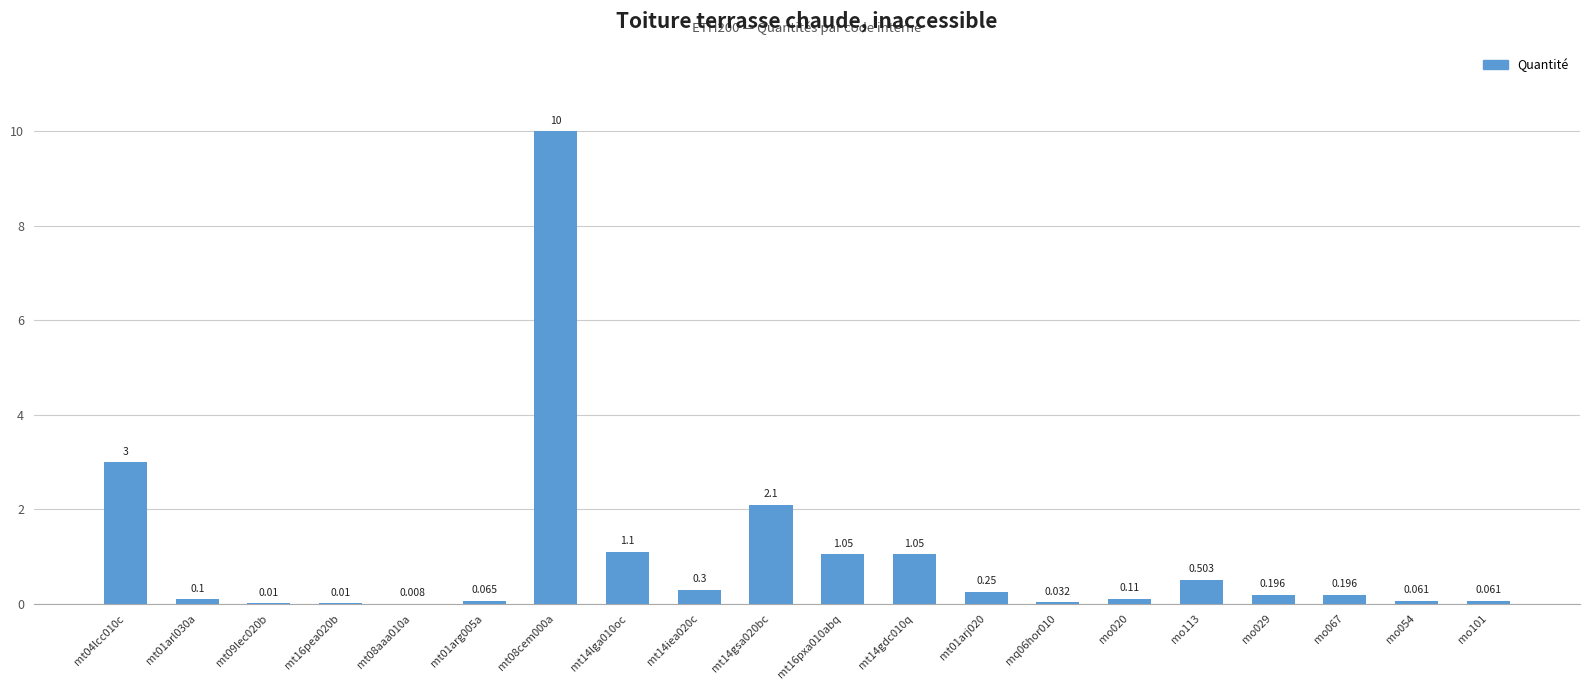

Reading left to right, what are all the values shown in this chart?

mt04lcc010c=3.0	mt01arl030a=0.1	mt09lec020b=0.0	mt16pea020b=0.0	mt08aaa010a=0.0	mt01arg005a=0.1	mt08cem000a=10.0	mt14lga010oc=1.1	mt14iea020c=0.3	mt14gsa020bc=2.1	mt16pxa010abq=1.1	mt14gdc010q=1.1	mt01arj020=0.2	mq06hor010=0.0	mo020=0.1	mo113=0.5	mo029=0.2	mo067=0.2	mo054=0.1	mo101=0.1